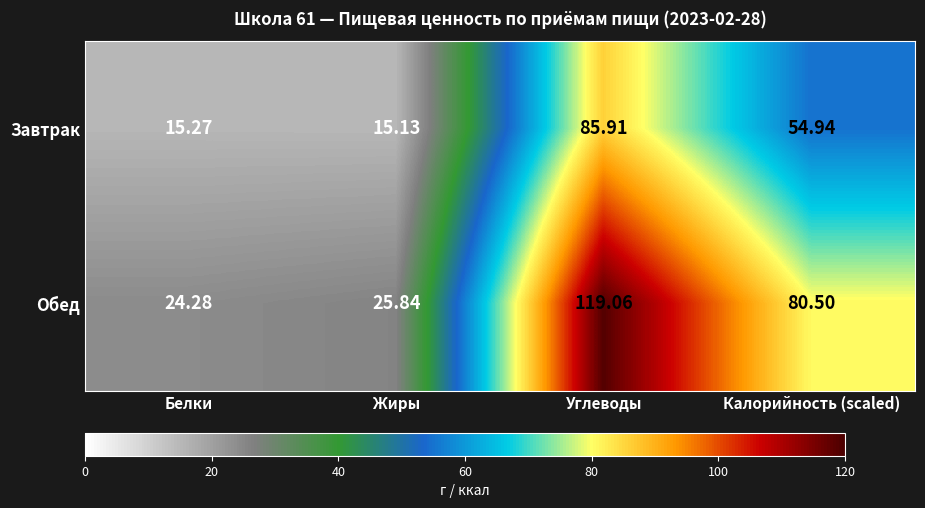

What is the minimum value shown in the chart?

15.1